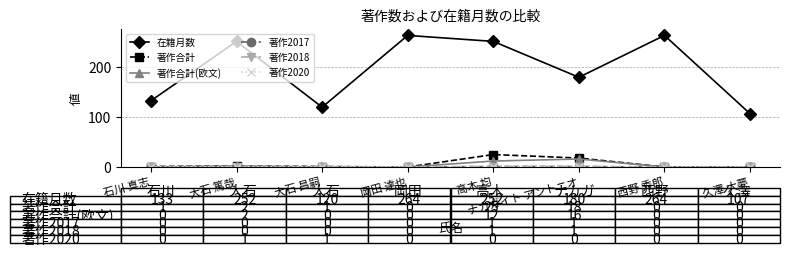

Does the chart have visible grid lines?

Yes